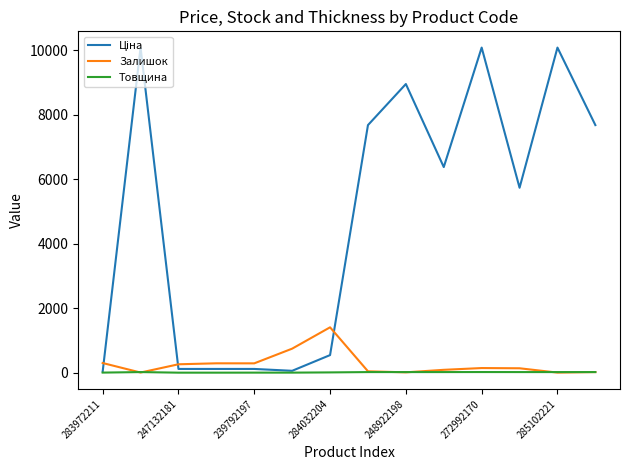

What is the maximum value shown in the chart?

10085.8